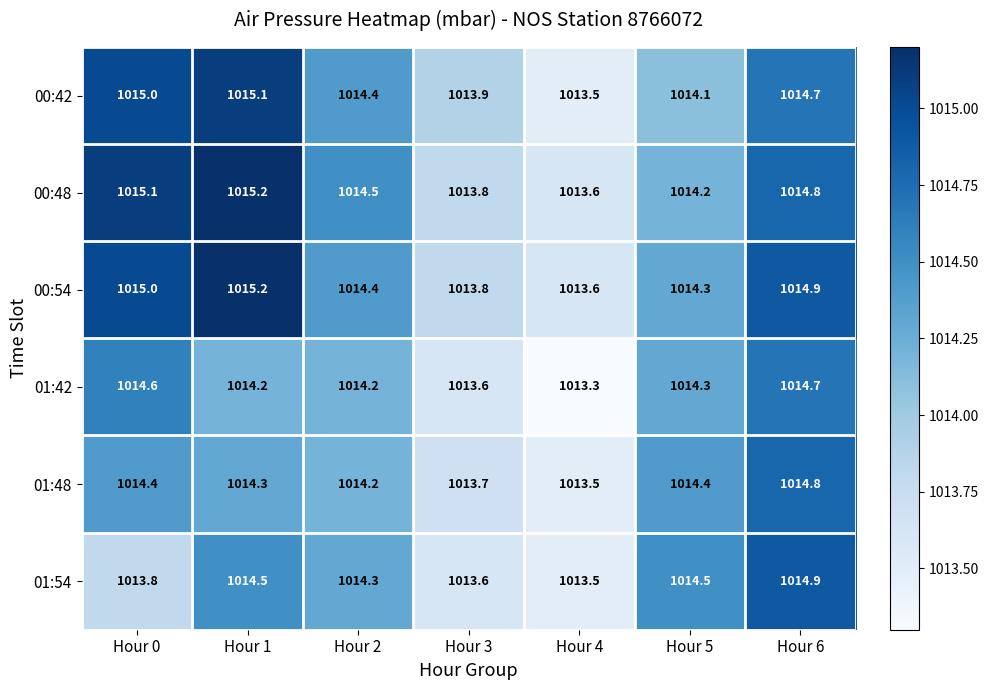

At which label is 00:48 closest to 1014?

Hour 3